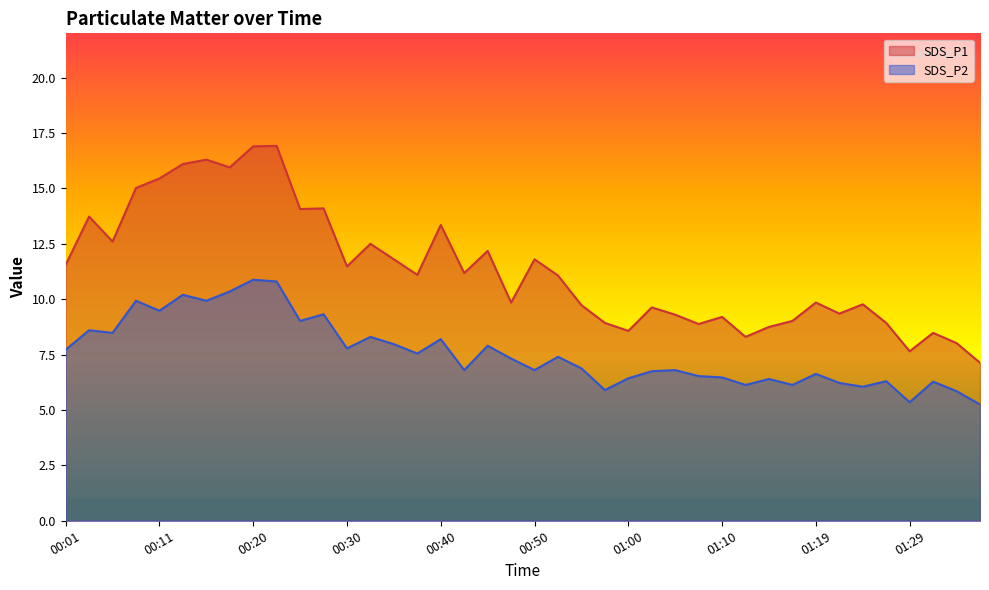

True or false: SDS_P2 and SDS_P1 cross at least once.

False